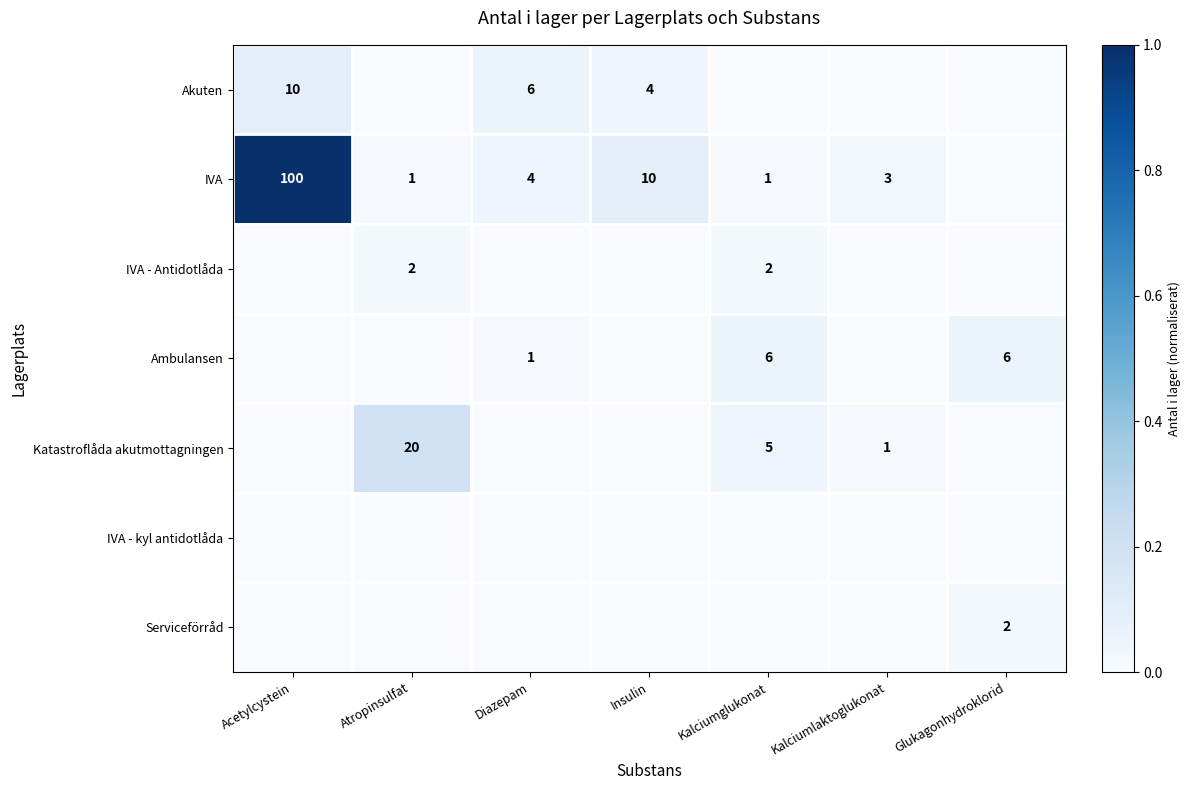

Is it true that Ambulansen equals 6 at Kalciumglukonat?

True